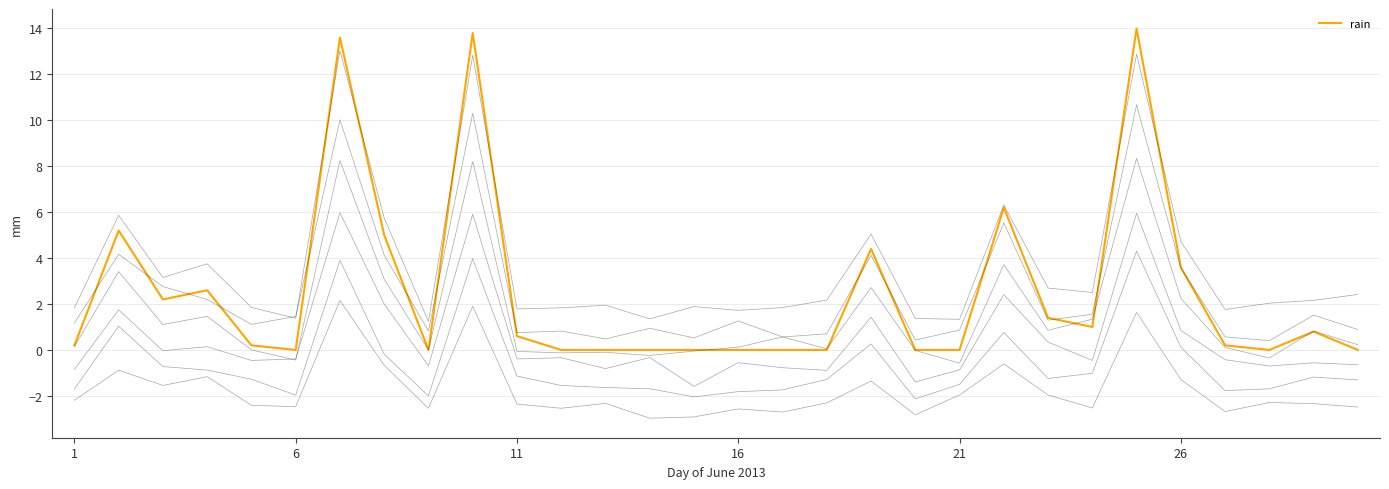

What is the highest value of the rain series?

14.0